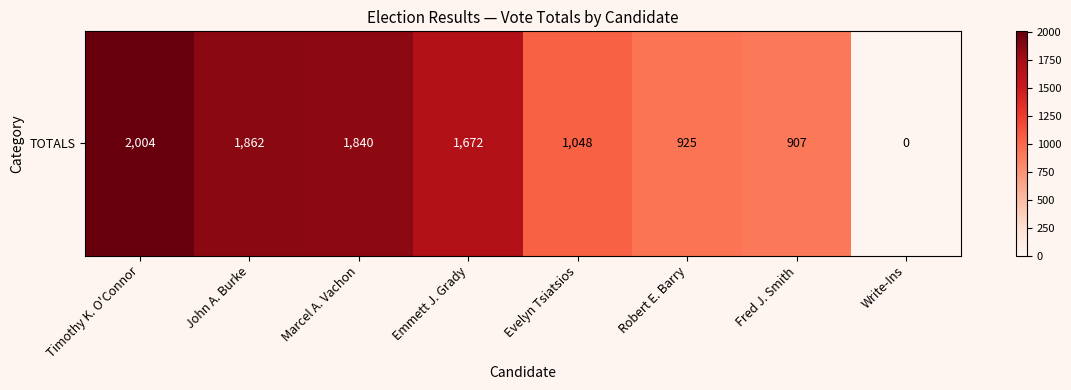

Between Fred J. Smith and Evelyn Tsiatsios, which is larger?

Evelyn Tsiatsios